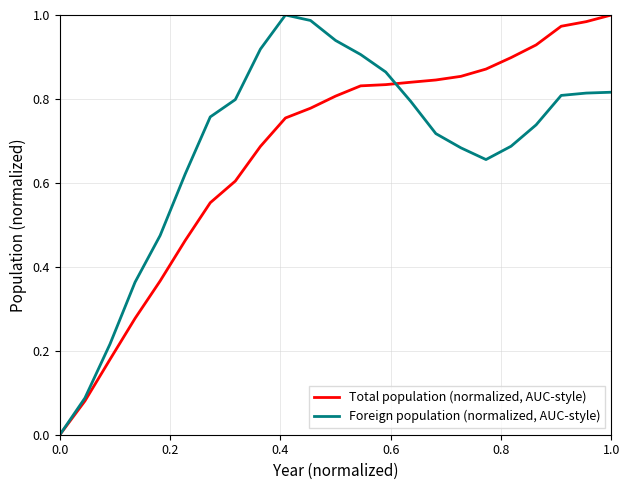

Rank the series by their average value, from lowest to highest.

Total population (normalized, AUC-style), Foreign population (normalized, AUC-style)